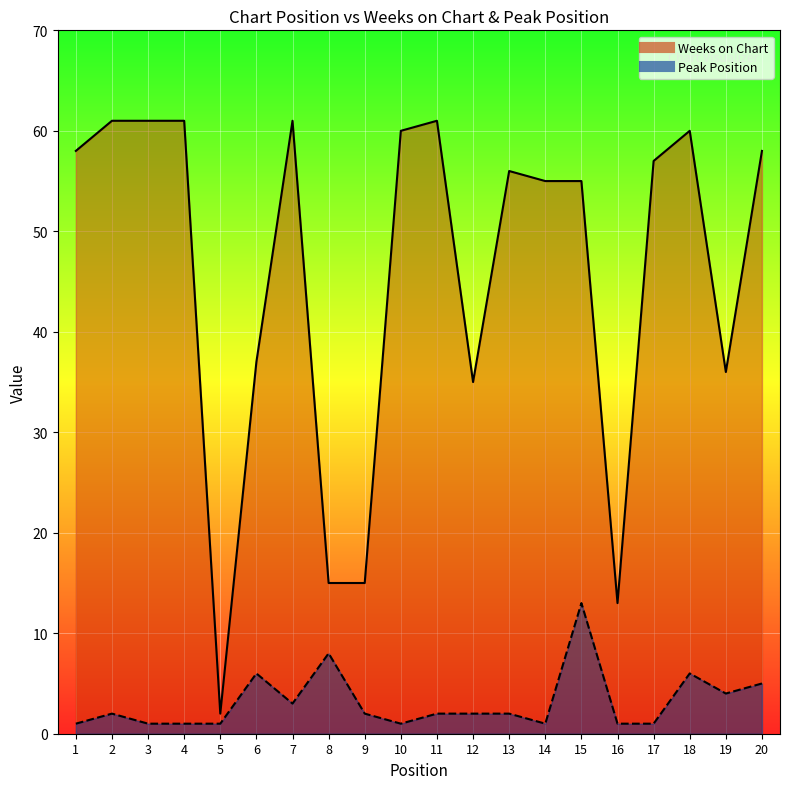

Where is Weeks on Chart nearest to the value 31?

12